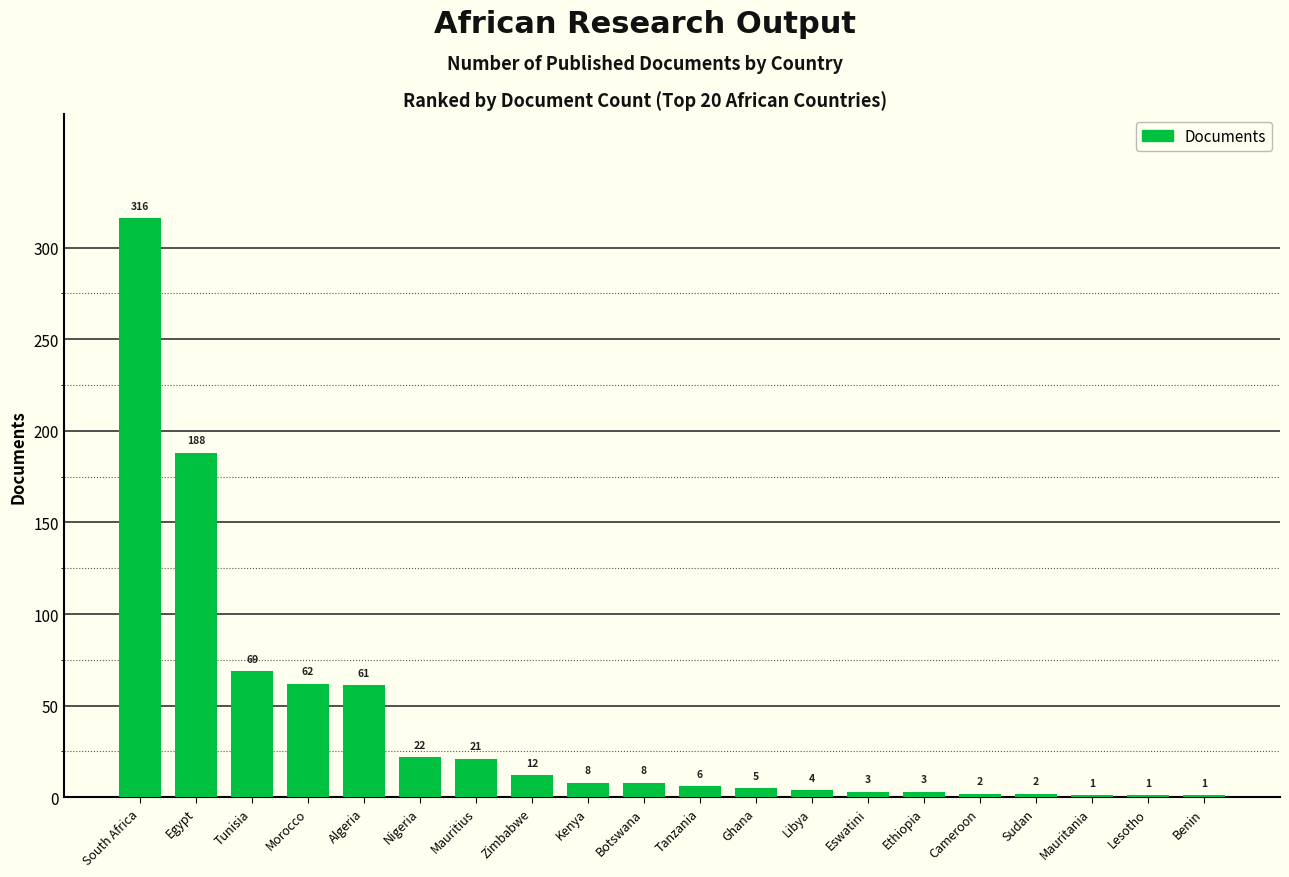

Reading left to right, transcribe all the data shown in this chart.

316	188	69	62	61	22	21	12	8	8	6	5	4	3	3	2	2	1	1	1